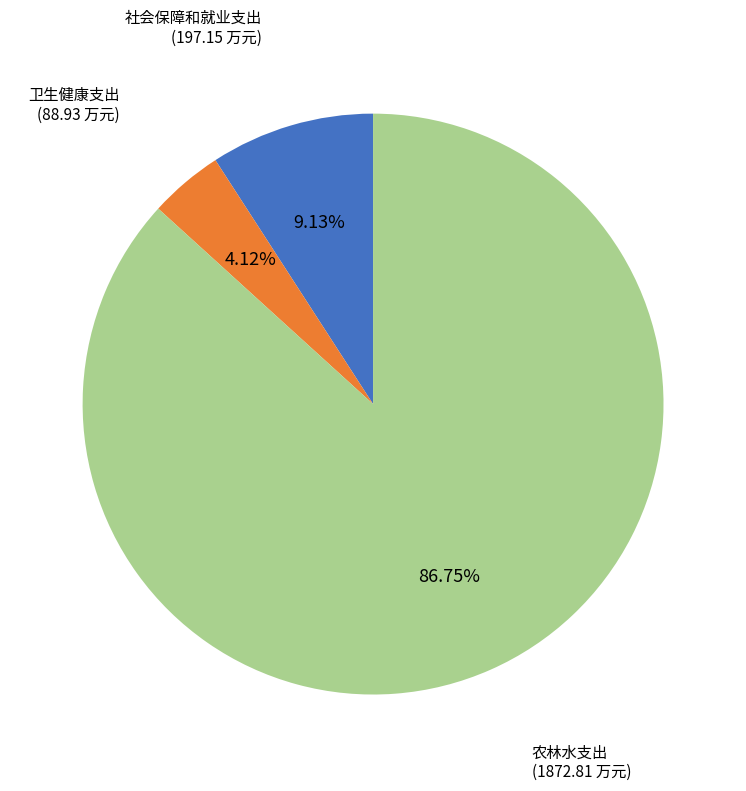

Is there any slice that represents more than half of the pie?

Yes